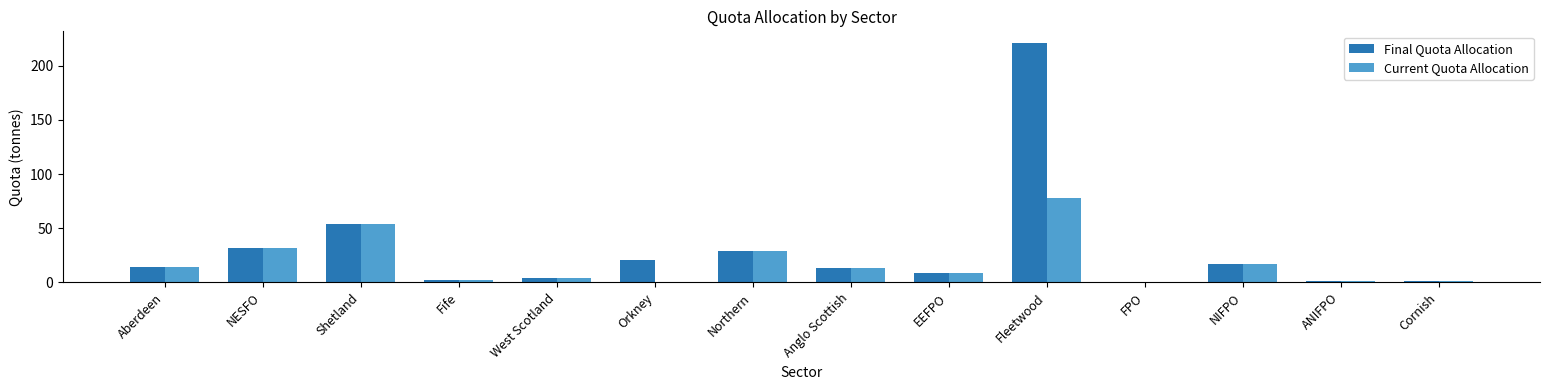

How many groups of bars are there?

14